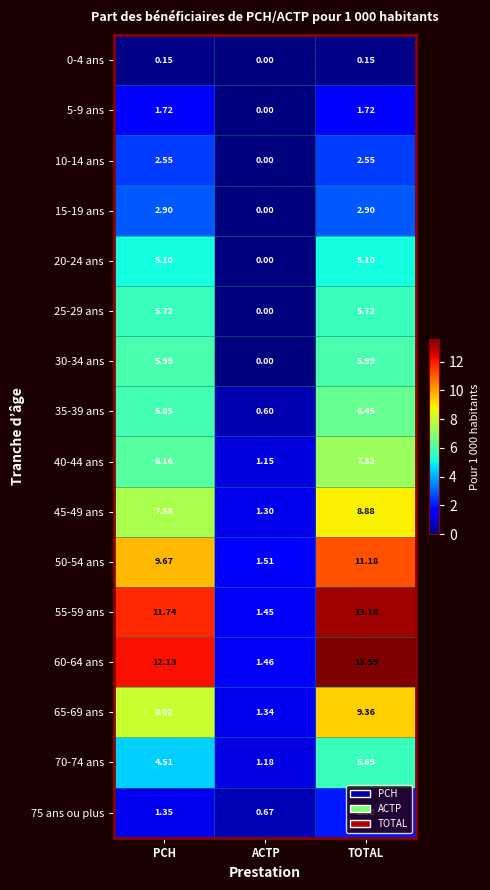

List the series in order of their peak value, highest first.

60-64 ans, 55-59 ans, 50-54 ans, 65-69 ans, 45-49 ans, 40-44 ans, 35-39 ans, 30-34 ans, 25-29 ans, 70-74 ans, 20-24 ans, 15-19 ans, 10-14 ans, 75 ans ou plus, 5-9 ans, 0-4 ans